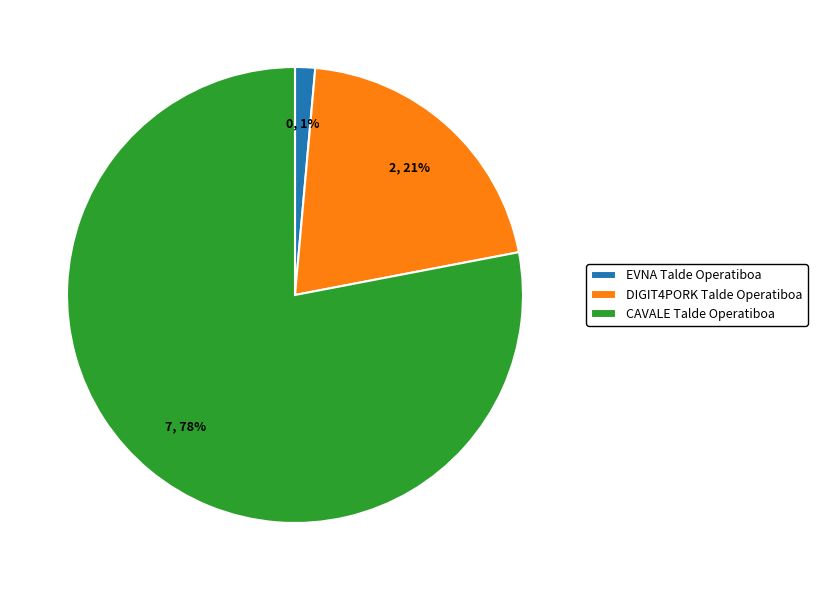

Is there a majority slice in this chart?

Yes